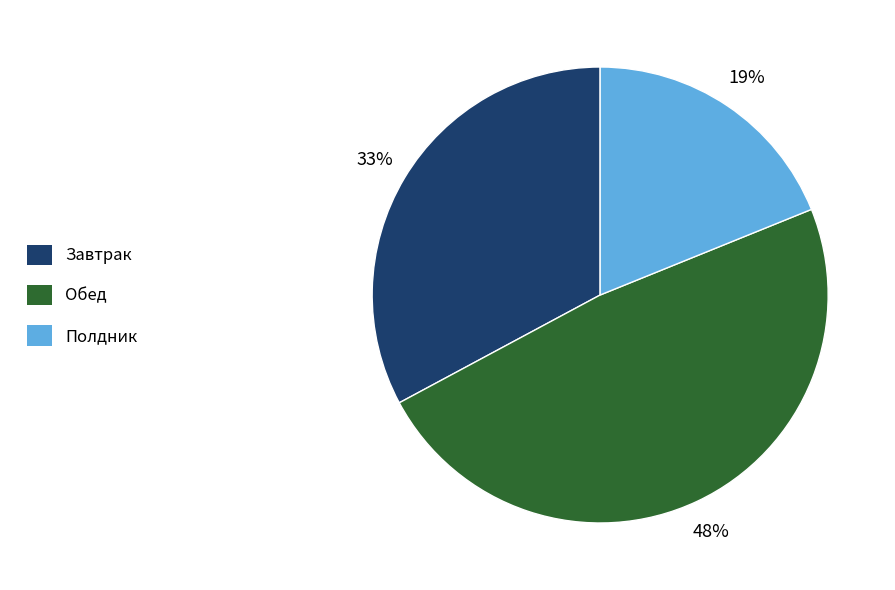

What percentage is the Завтрак slice, to the nearest percent?

33%